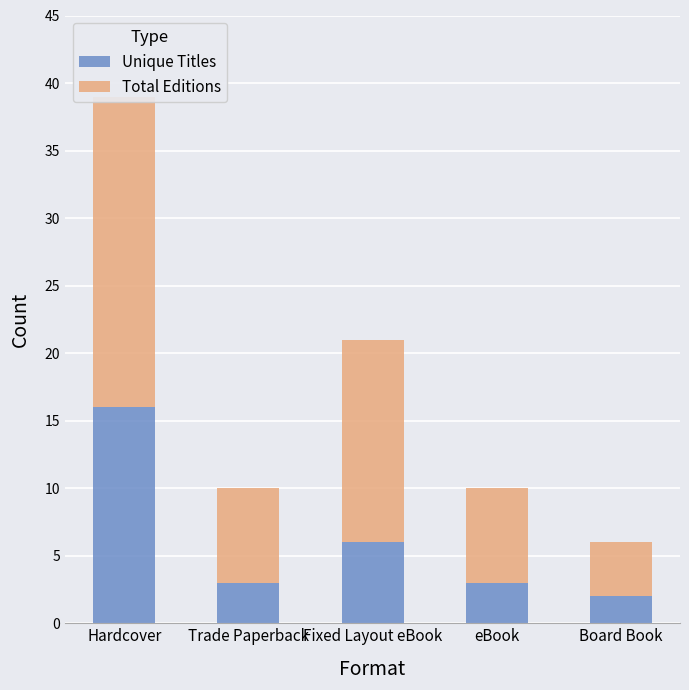

Reading right to left, transcribe all the data shown in this chart.

Unique Titles: 2	3	6	3	16
Total Editions: 4	7	15	7	23